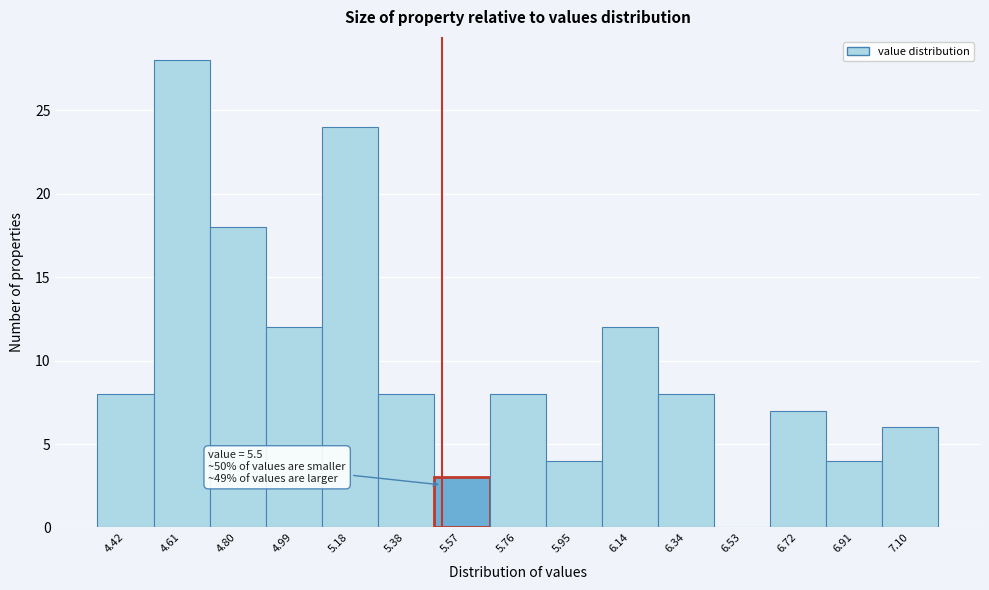

Over which range of the x-axis is the bar tallest?

4.512 to 4.704